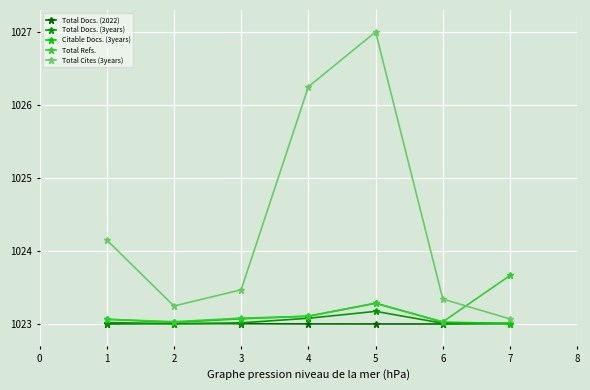

True or false: Total Refs. has more than 2 points higher than both neighbors.

False